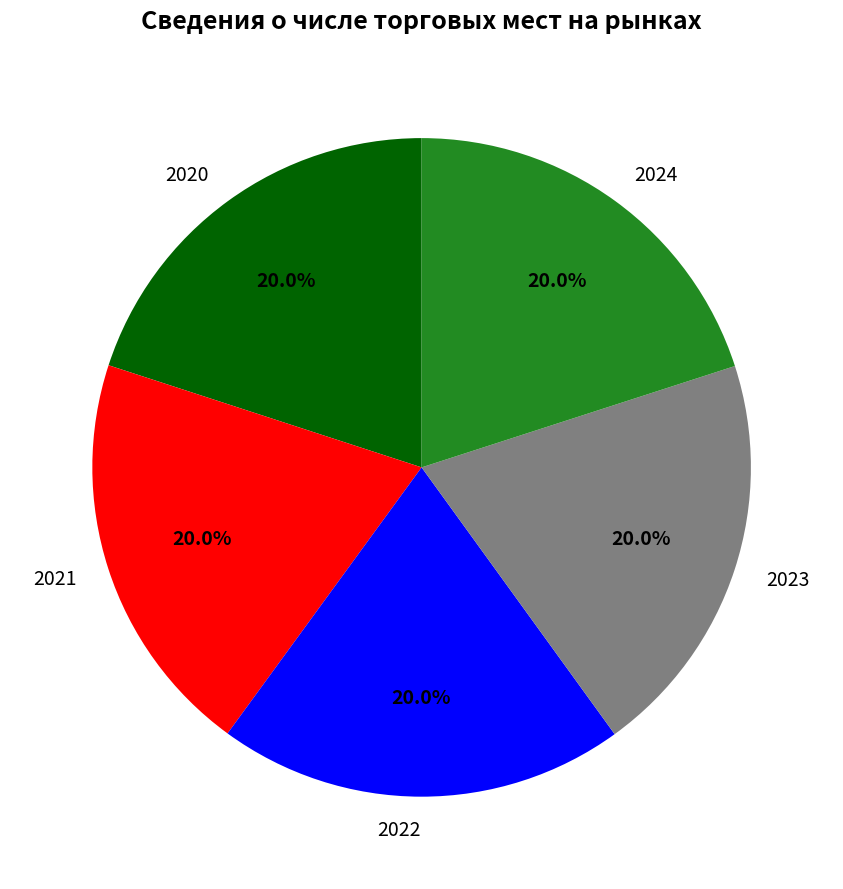

What portion of the pie excludes 2023?

80.0%